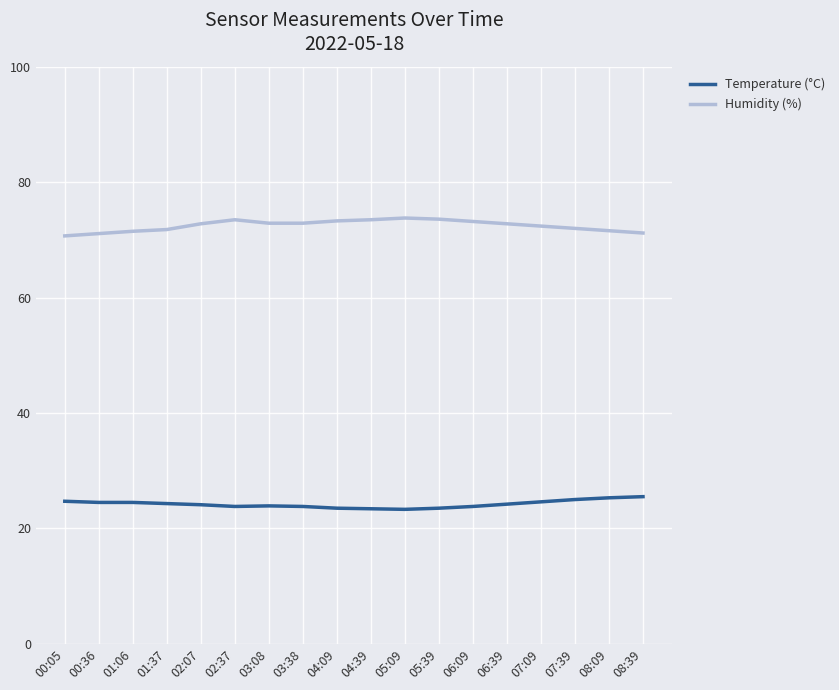

True or false: Humidity (%) and Temperature (°C) intersect in this chart.

False